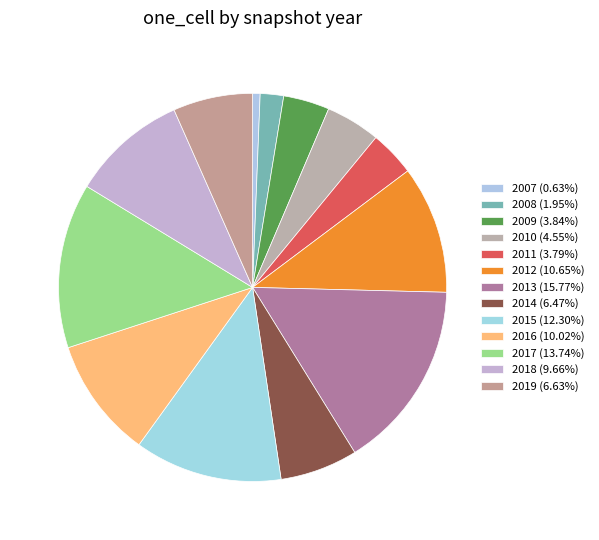

How many segments does this pie chart have?

13